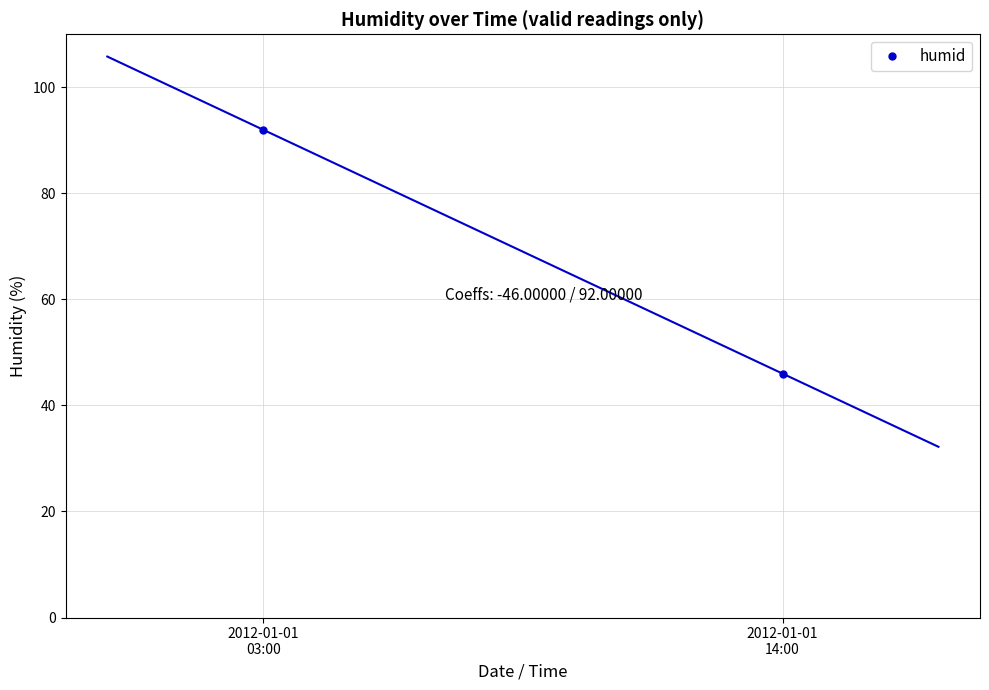

Which label corresponds to the largest value in the chart?

2012-01-01
03:00